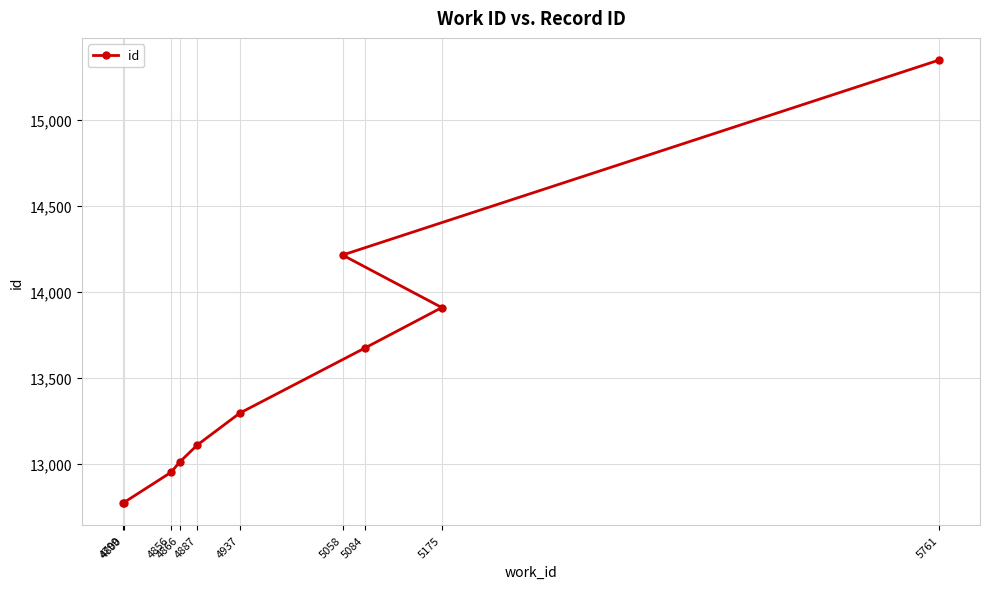

List the labels in order of value, largest first.

5761, 5058, 5175, 5084, 4937, 4887, 4866, 4856, 4800, 4799